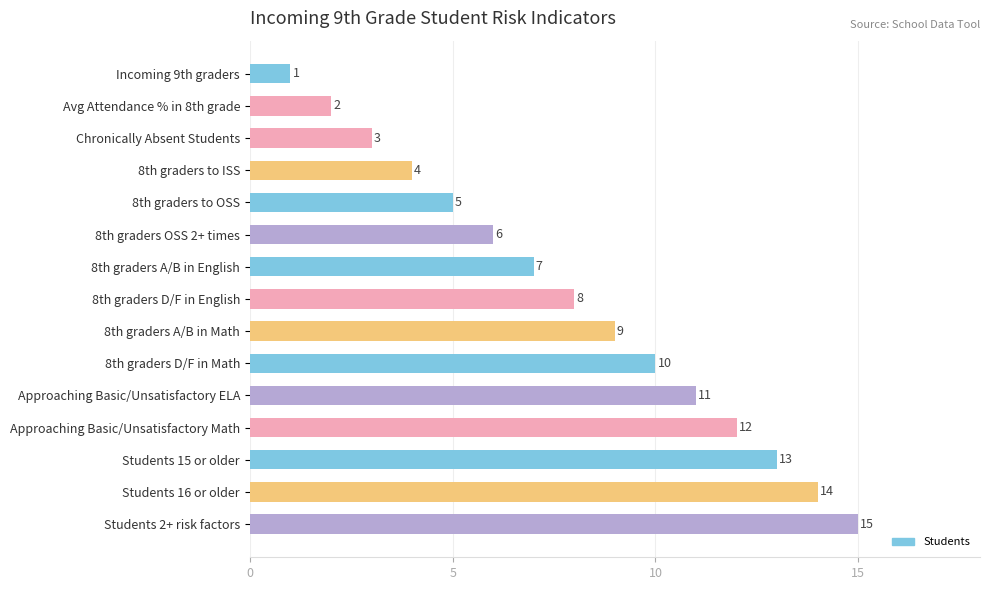

Is it true that the value at Students 15 or older is 4?

False